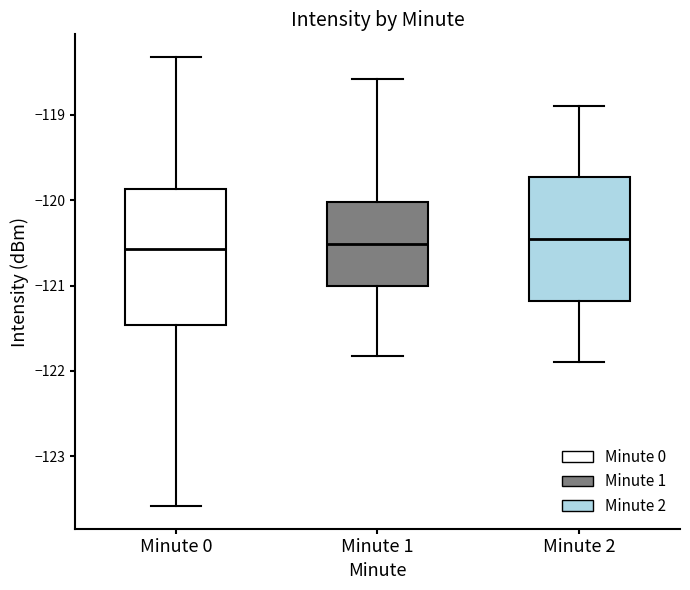

Reading left to right, read every box against the y-axis: the position of its median line, the range the box covers, and the ends of its whiskers. The values are not printed on the chart, so give them approximately, as read against the axis.

Minute 0: median -120.6, box -121.5 to -119.9, whiskers -123.6 to -118.3
Minute 1: median -120.5, box -121.0 to -120.0, whiskers -121.8 to -118.6
Minute 2: median -120.4, box -121.2 to -119.7, whiskers -121.9 to -118.9